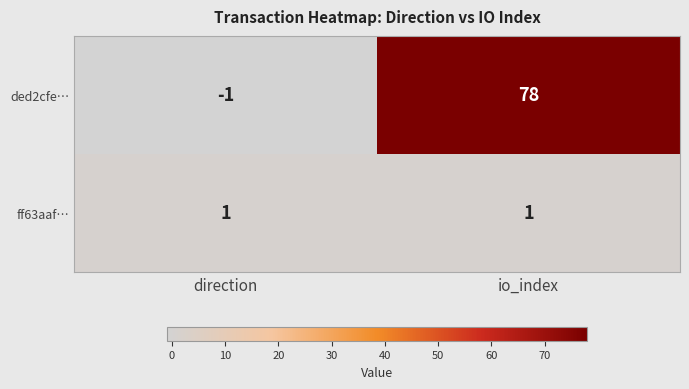

Reading right to left, transcribe all the data shown in this chart.

ded2cfe…: io_index=78	direction=-1
ff63aaf…: io_index=1	direction=1